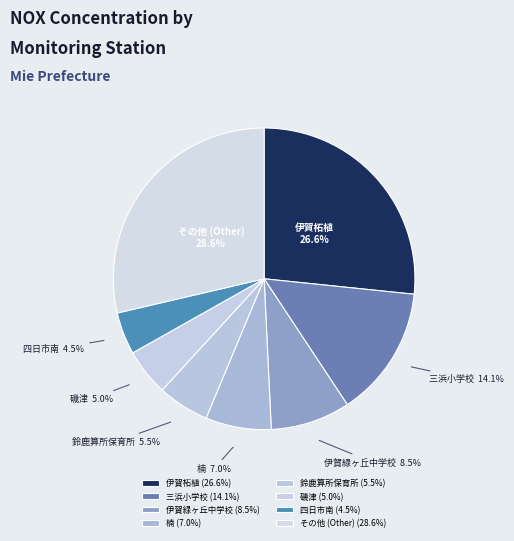

Do 楠 and その他 (Other) together represent more than half of the pie?

No